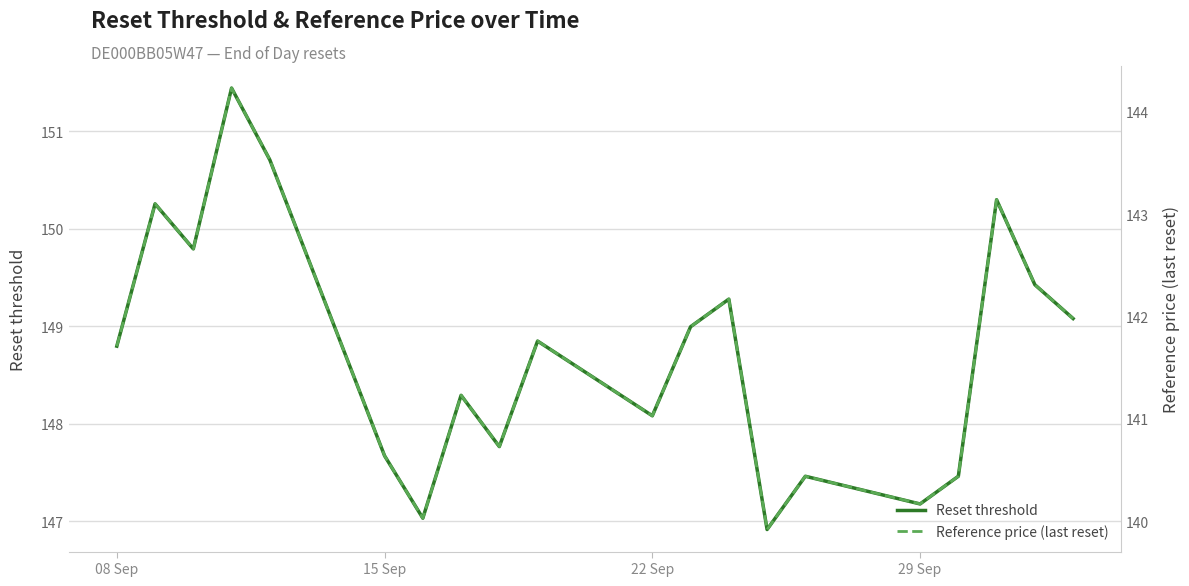

What is the maximum value for Reset threshold?

151.4